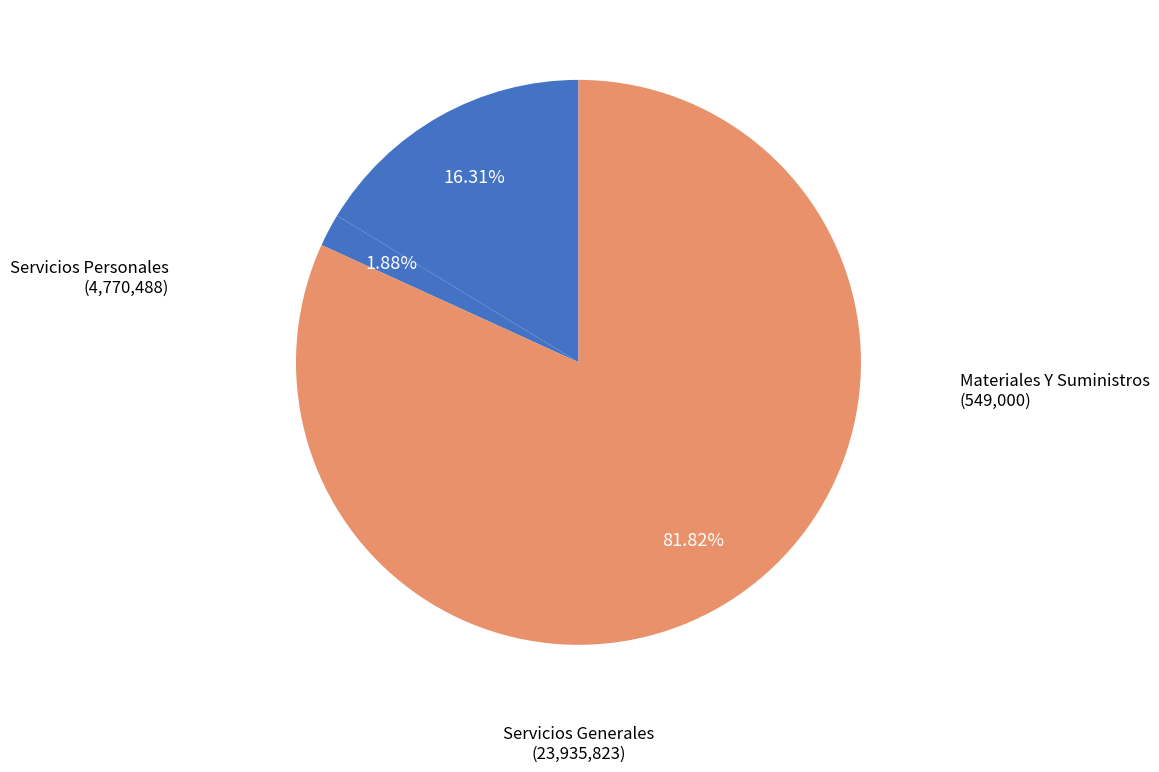

How many slices are in this pie chart?

3